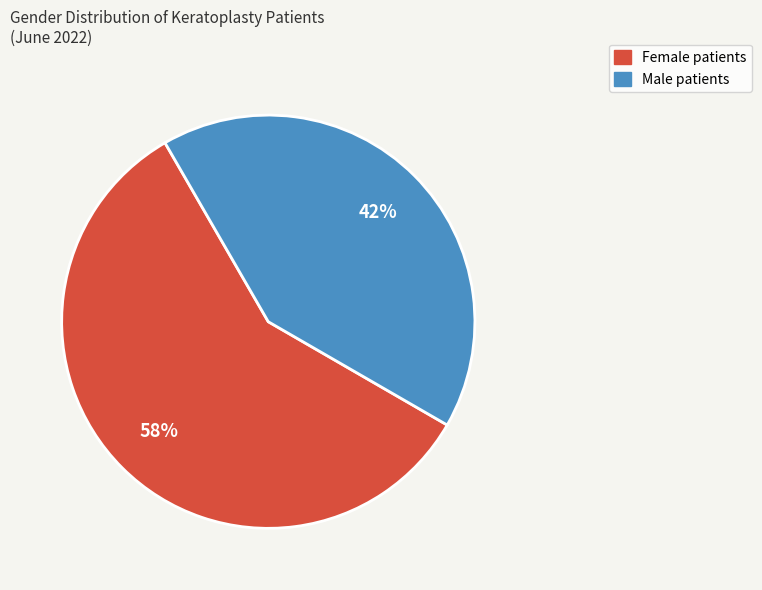

What is the ratio of the value at Female to the value at Male?

1.4